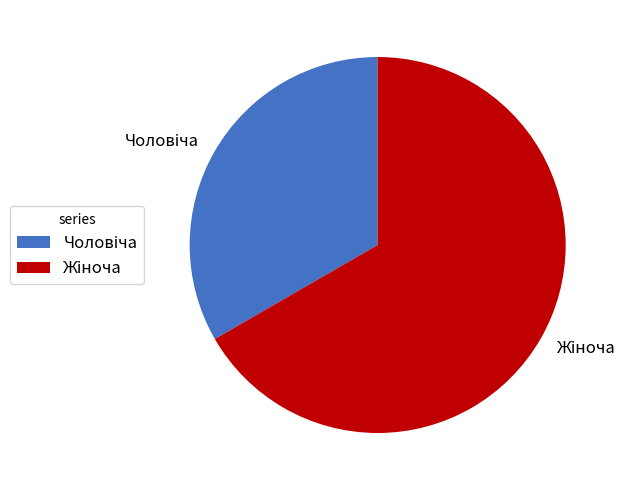

Is there any slice that represents more than half of the pie?

Yes